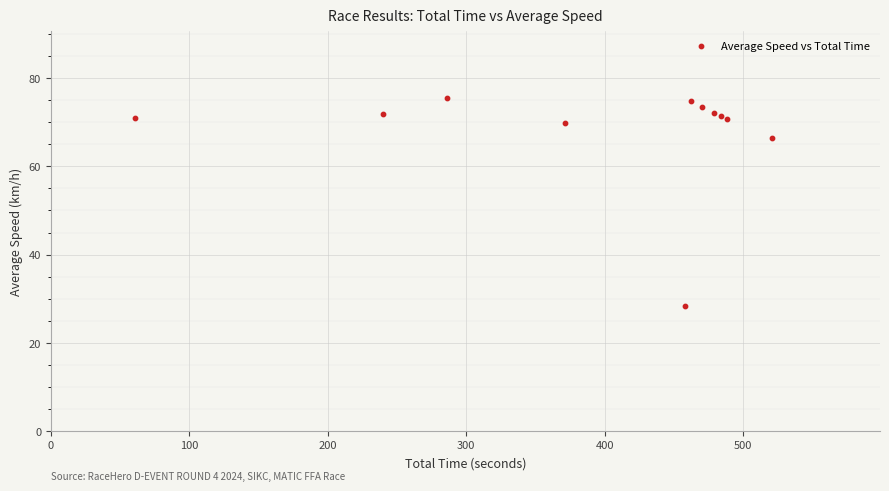

What Y value in the scatter plot is closest to 51?

66.4